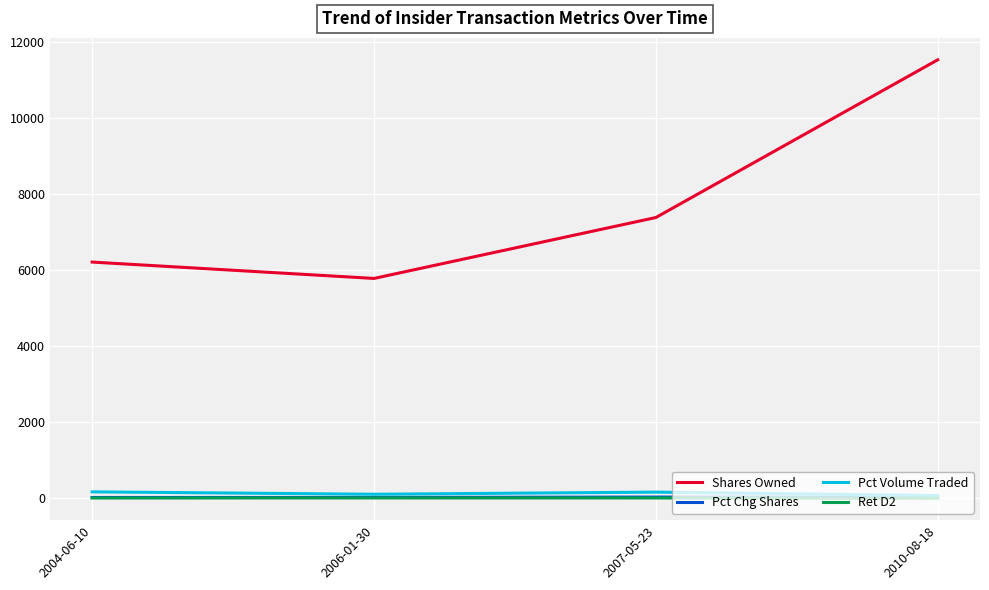

Which series has the widest spread of values?

Shares Owned